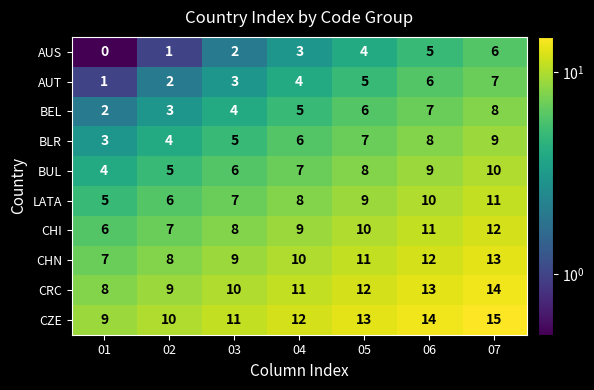

What is the approximate value of CZE at 05?

13